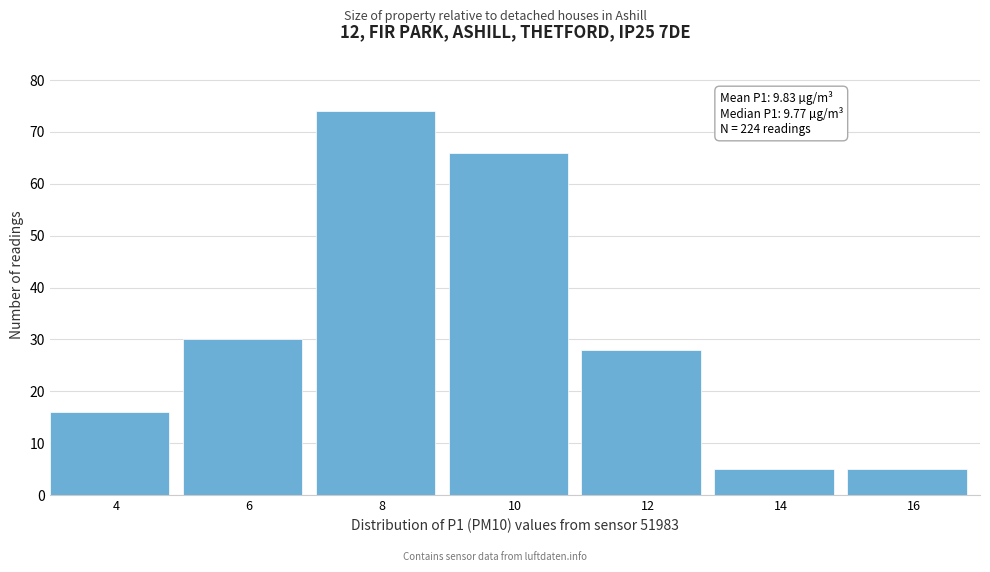

Reading right to left, transcribe all the data shown in this chart.

5	5	28	66	74	30	16